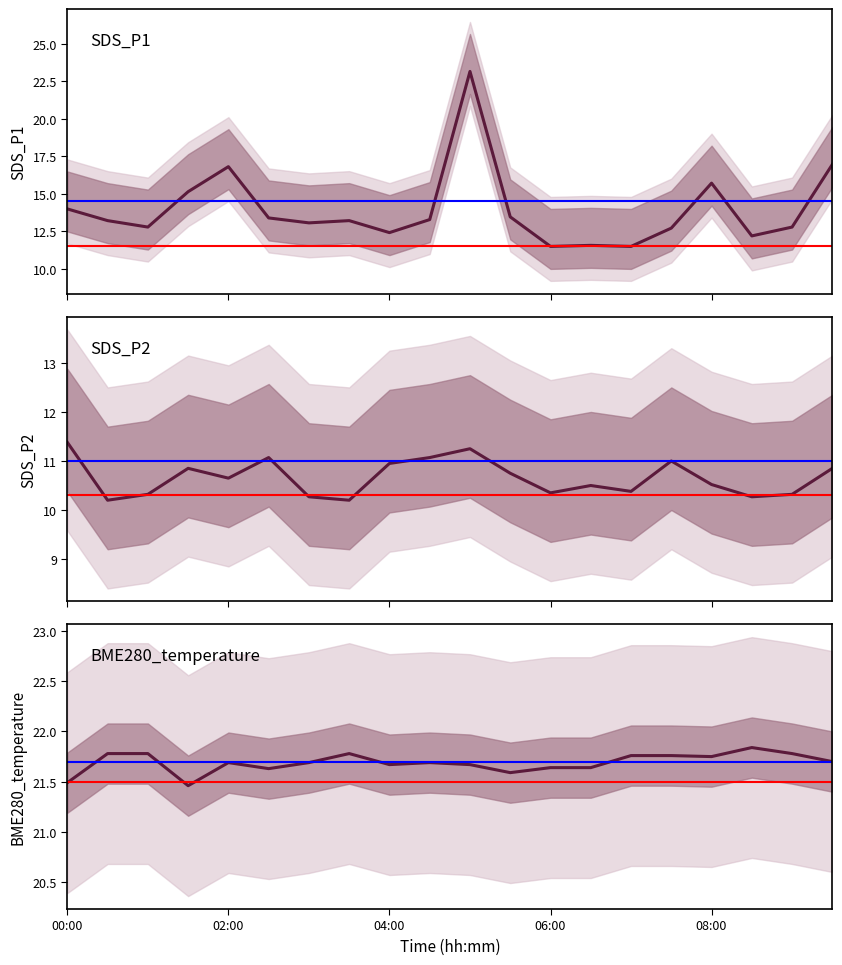

Reading right to left, extract all data points from this chart.

SDS_P1: 09:30=16.9	09:00=12.8	08:30=12.2	08:00=15.7	07:30=12.7	07:00=11.5	06:30=11.6	06:00=11.5	05:30=13.4	05:00=23.1	04:30=13.3	04:00=12.4	03:30=13.2	03:00=13.1	02:30=13.4	02:00=16.8	01:30=15.1	01:00=12.8	00:30=13.2	00:00=14.0
SDS_P2: 09:30=10.8	09:00=10.3	08:30=10.3	08:00=10.5	07:30=11.0	07:00=10.4	06:30=10.5	06:00=10.3	05:30=10.8	05:00=11.2	04:30=11.1	04:00=10.9	03:30=10.2	03:00=10.3	02:30=11.1	02:00=10.7	01:30=10.8	01:00=10.3	00:30=10.2	00:00=11.4
BME280_temperature: 09:30=21.7	09:00=21.8	08:30=21.8	08:00=21.8	07:30=21.8	07:00=21.8	06:30=21.6	06:00=21.6	05:30=21.6	05:00=21.7	04:30=21.7	04:00=21.7	03:30=21.8	03:00=21.7	02:30=21.6	02:00=21.7	01:30=21.5	01:00=21.8	00:30=21.8	00:00=21.5